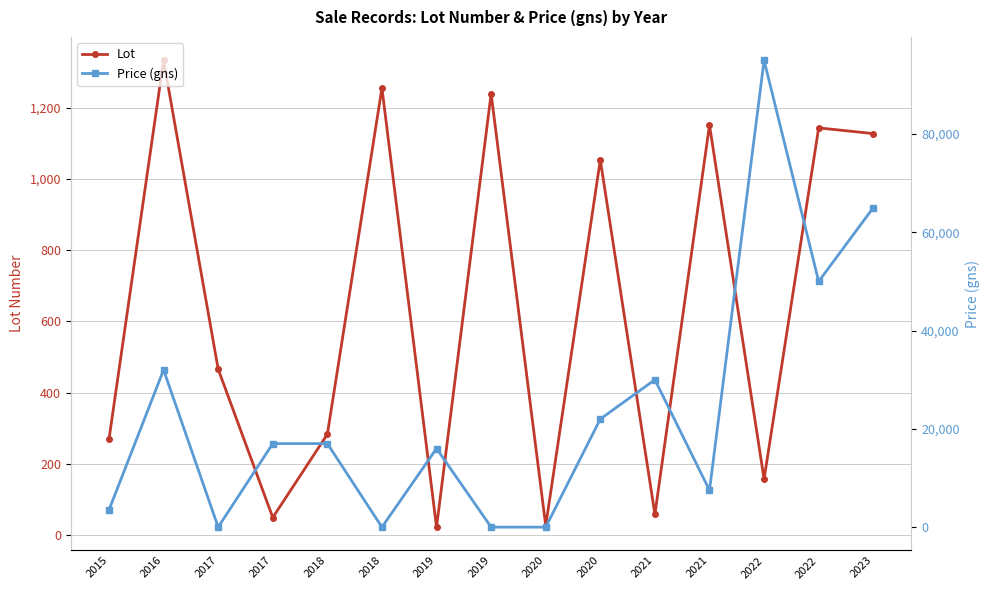

The Lot series shows 269 at 2015. True or false?

True